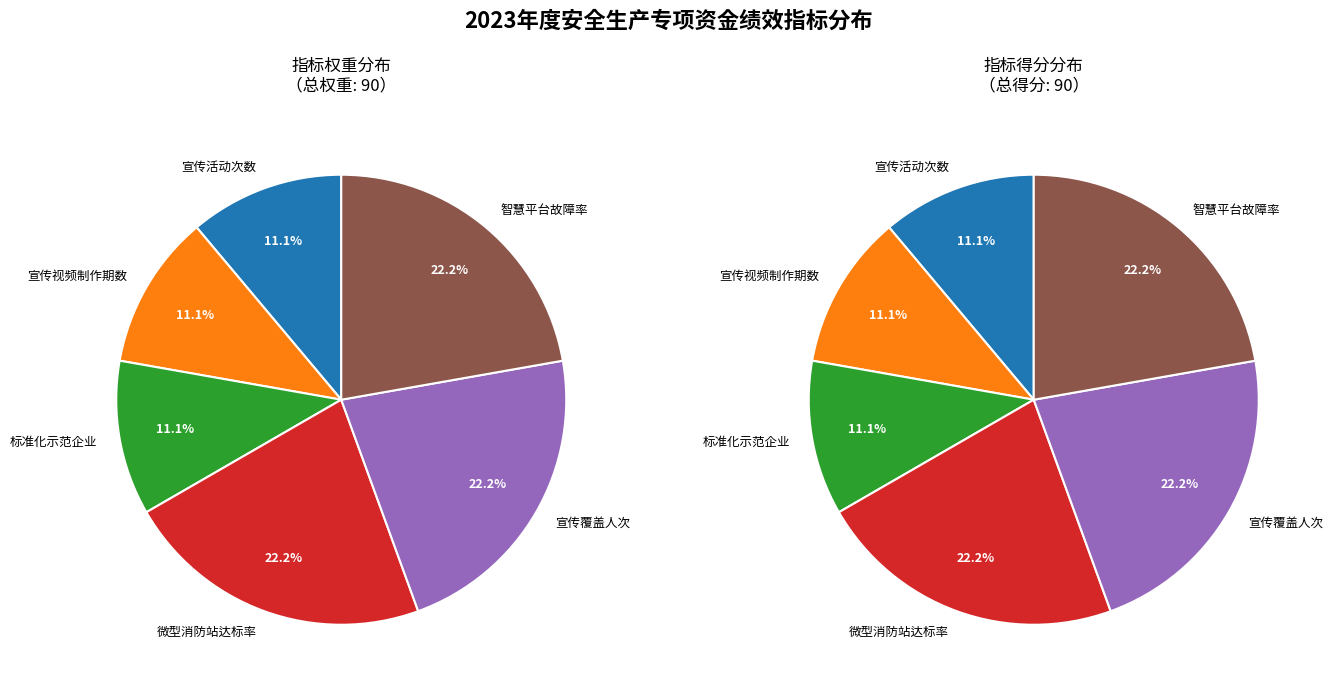

Rank the categories by value from lowest to highest.

安全生产专题宣传活动次数, 暗访、法制宣传视频制作期数, 创建安全生产标准化示范企业家数, 微型消防站装备配备达标率, 安全生产宣传覆盖人次, 安全综合监管智慧平台运行故障率